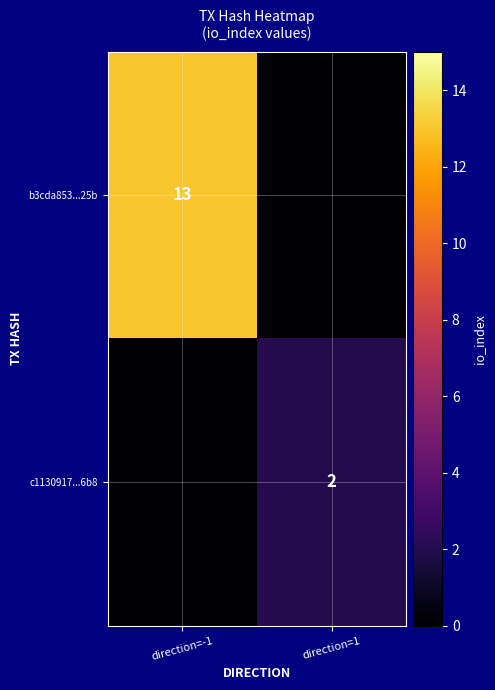

Is it true that c1130917...6b8 equals 2 at direction=1?

True